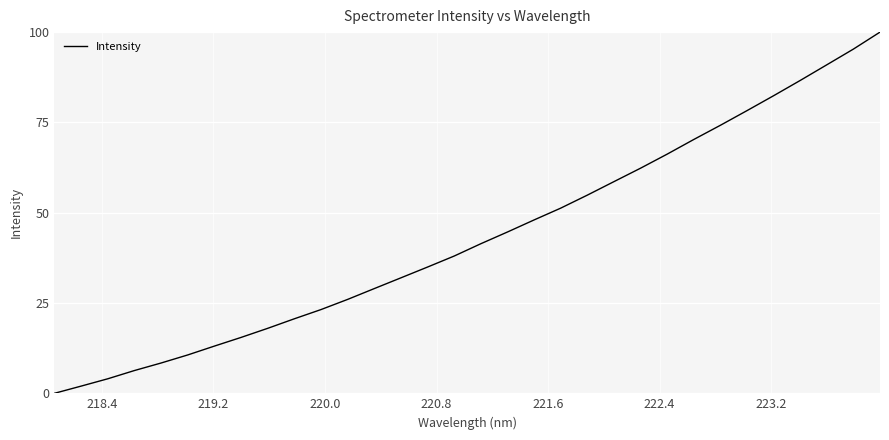

What is the maximum value shown in the chart?

100.0